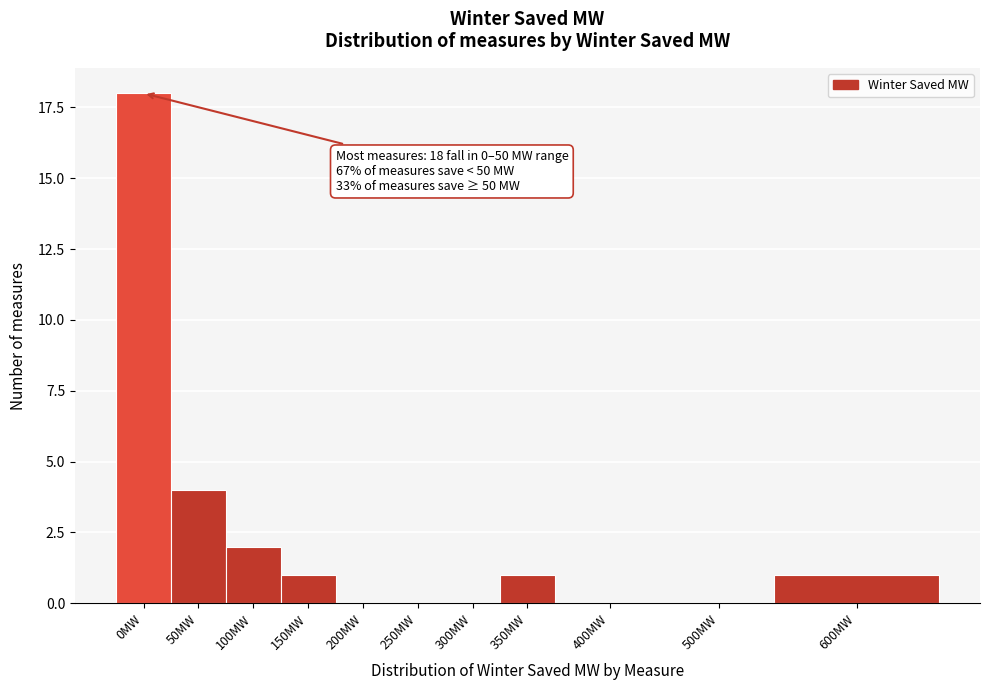

Reading left to right, what are all the values shown in this chart?

0MW=18	50MW=4	100MW=2	150MW=1	200MW=0	250MW=0	300MW=0	350MW=1	400MW=0	500MW=0	600MW=1